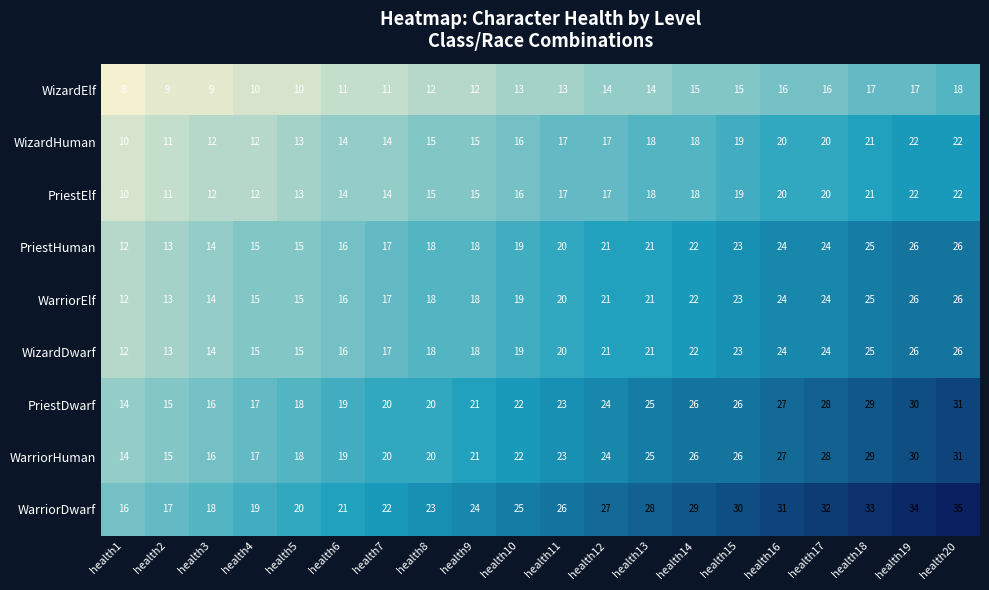

The WarriorDwarf series shows 27 at health12. True or false?

True